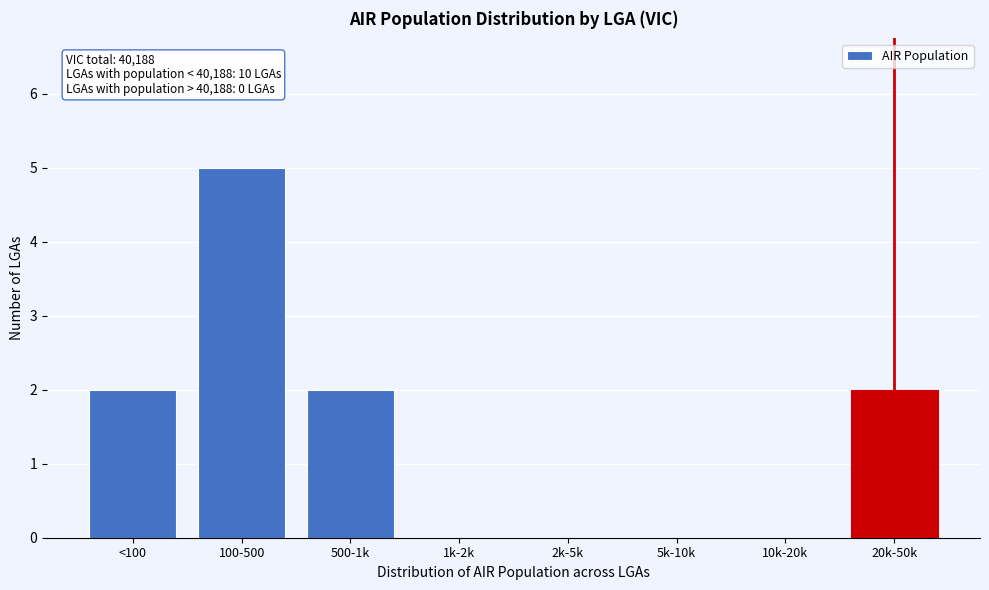

Reading left to right, what are all the values shown in this chart?

<100=2	100-500=5	500-1k=2	1k-2k=0	2k-5k=0	5k-10k=0	10k-20k=0	20k-50k=2